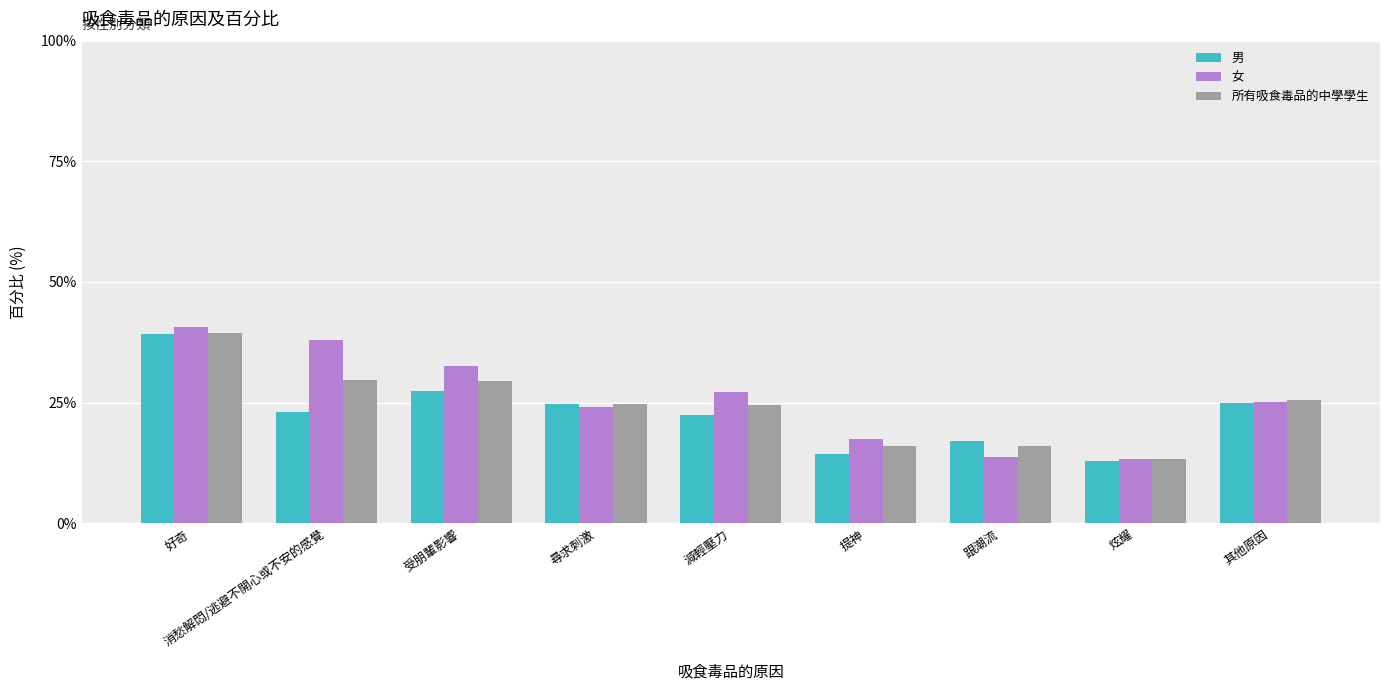

How many groups of bars are there?

9